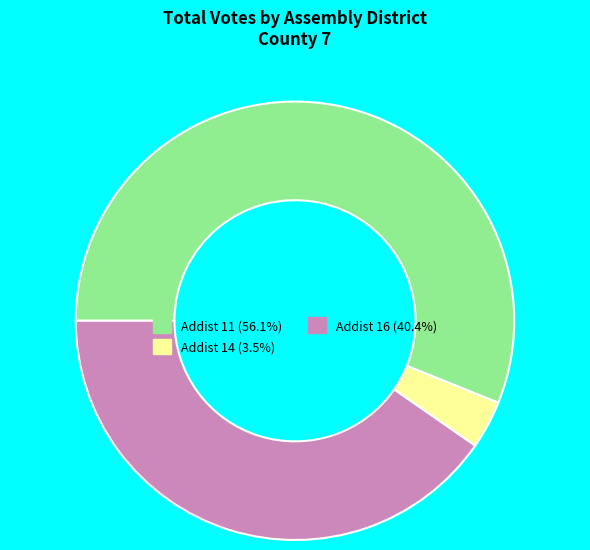

Is there any slice that represents more than half of the pie?

Yes